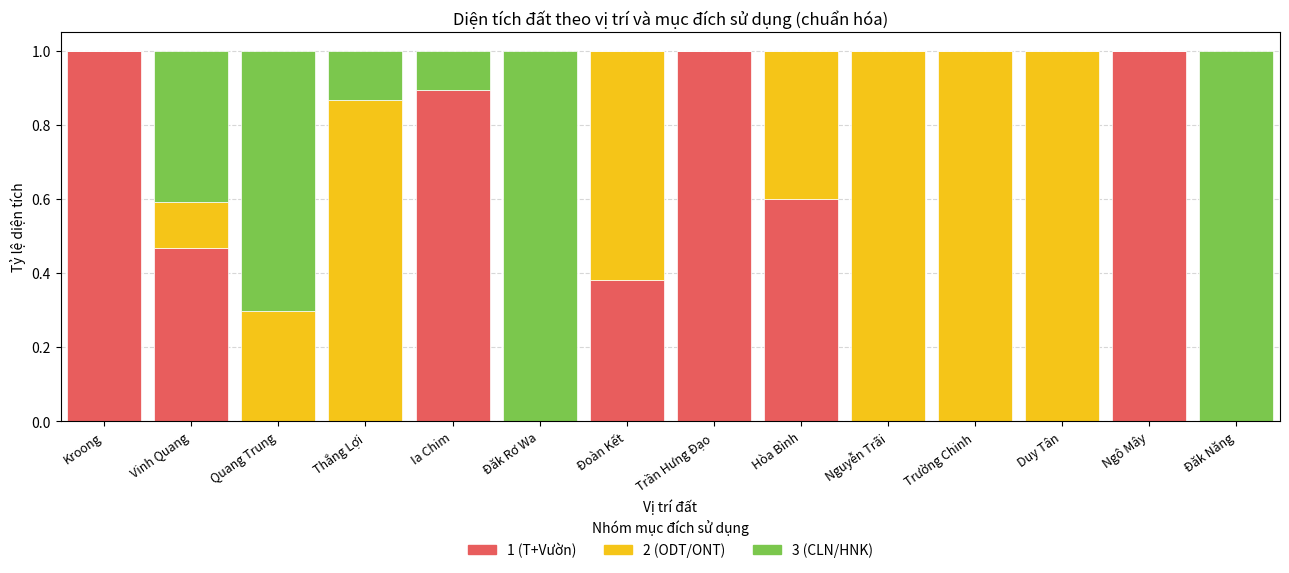

Are the bars horizontal?

No